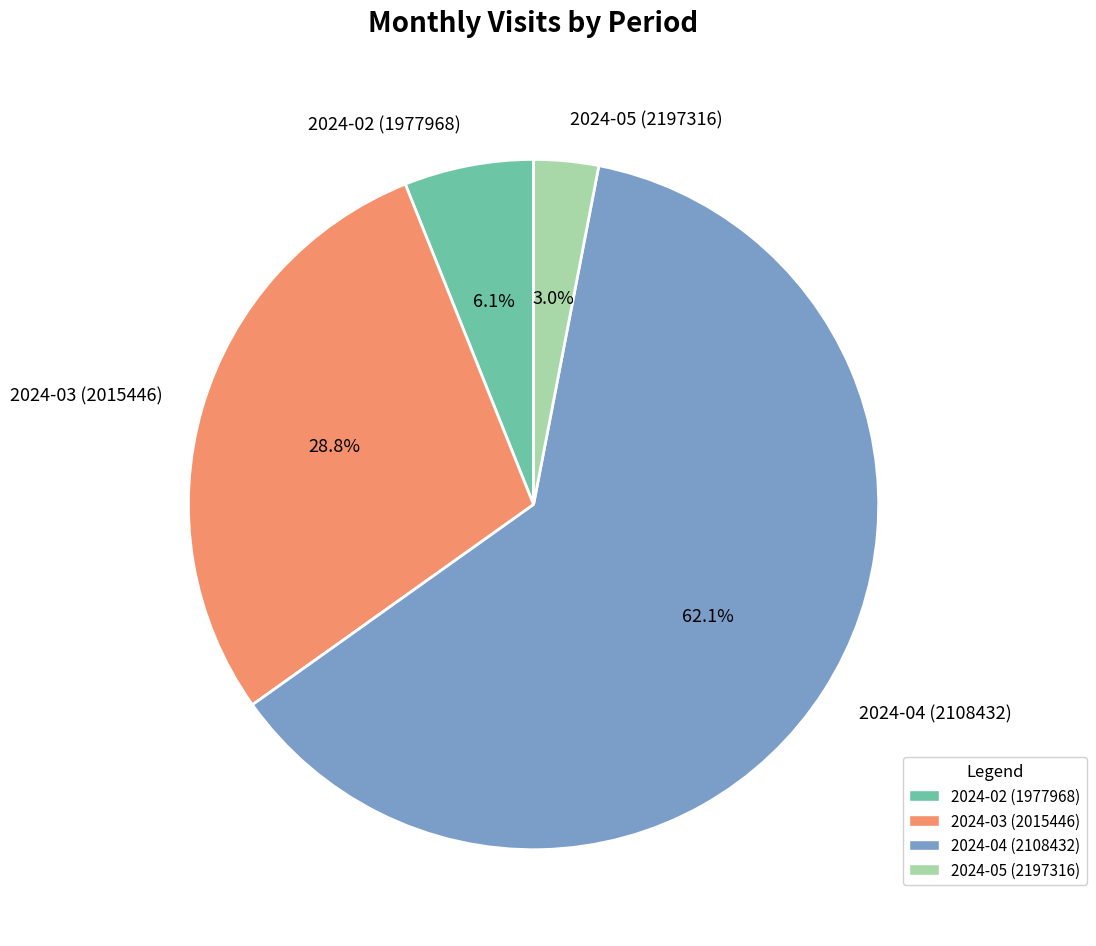

What is the largest slice in the pie chart?

2024-04 (2108432)